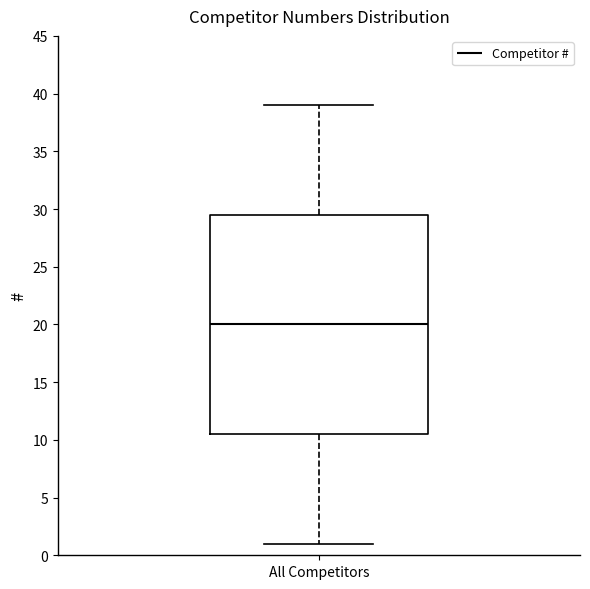

Transcribe this box plot: give where the median line is, the range the box spans, and where the two whiskers end, as read against the y-axis. The values are not printed on the chart, so give them approximately, as read against the axis.

median 20.0, box 10.5 to 29.5, whiskers 1.0 to 39.0